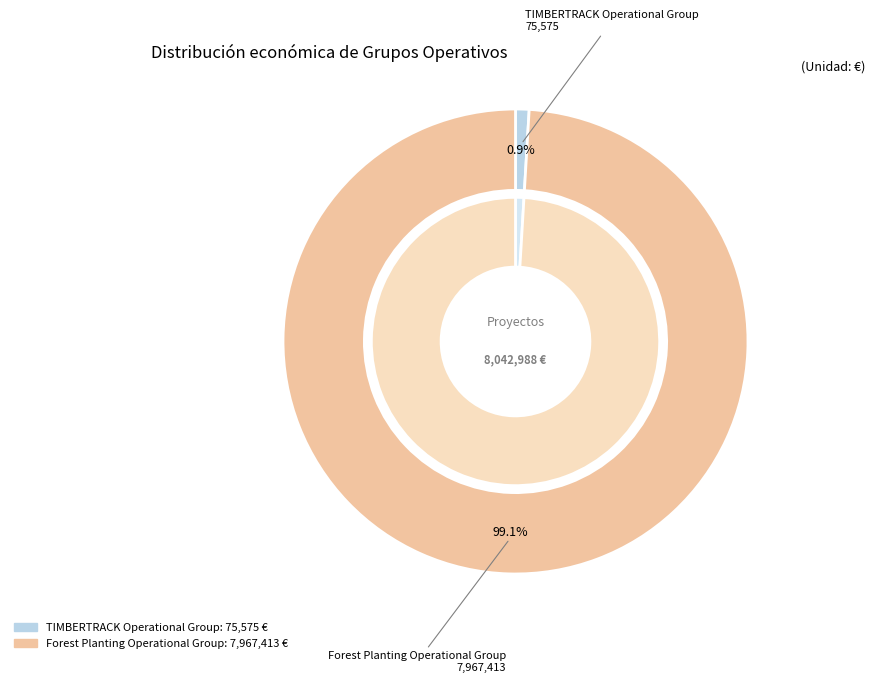

What is the smallest slice in the pie chart?

TIMBERTRACK Operational Group